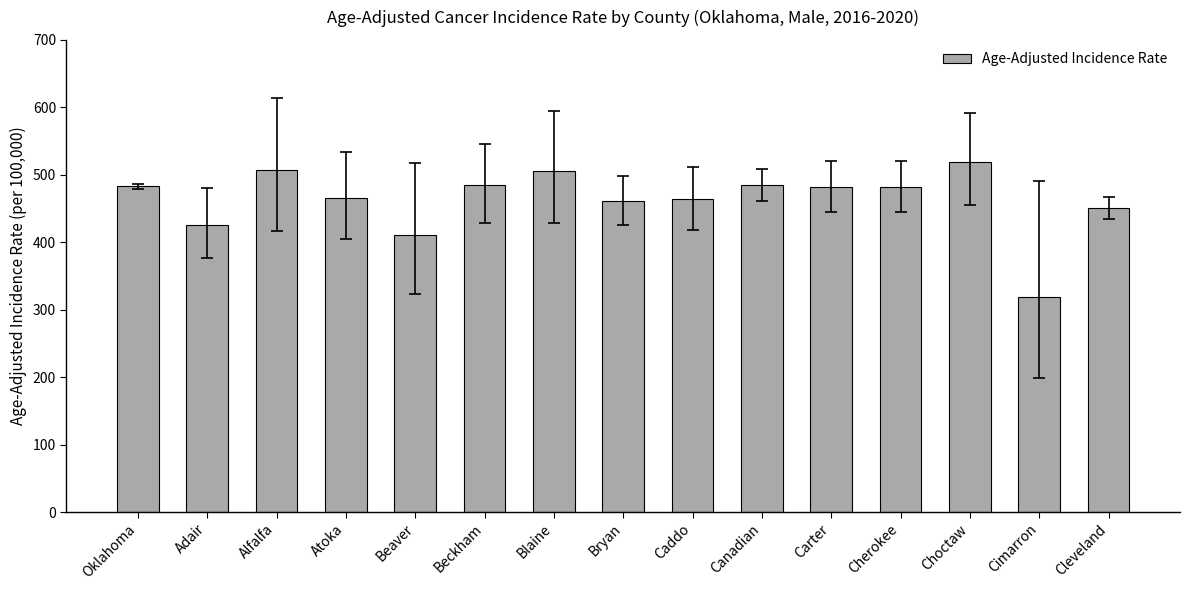

What is the maximum value shown in the chart?

519.6